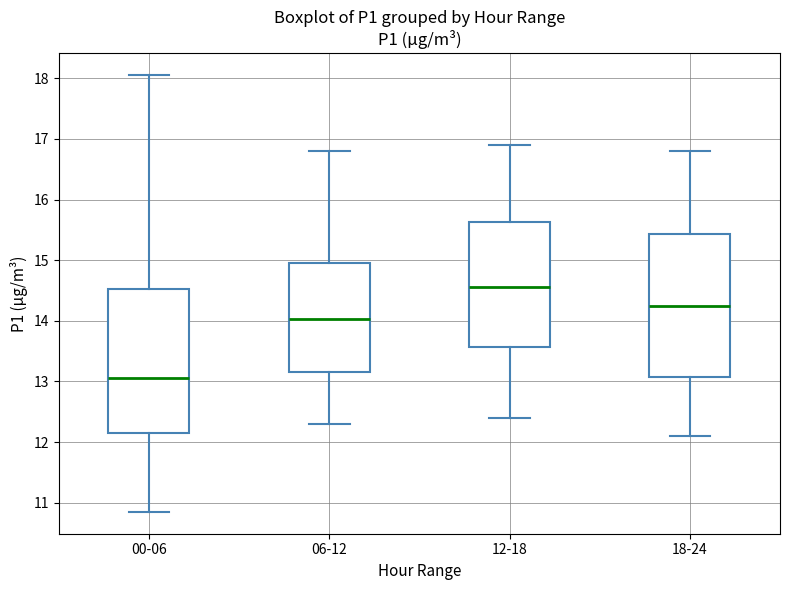

Reading left to right, transcribe this box plot: for each box, give where its median line is, the range the box spans, and where its two whiskers end, as read against the y-axis. The values are not printed on the chart, so give them approximately, as read against the axis.

00-06: median 13.1, box 12.1 to 14.5, whiskers 10.9 to 18.1
06-12: median 14.0, box 13.2 to 15.0, whiskers 12.3 to 16.8
12-18: median 14.6, box 13.6 to 15.6, whiskers 12.4 to 16.9
18-24: median 14.3, box 13.1 to 15.4, whiskers 12.1 to 16.8